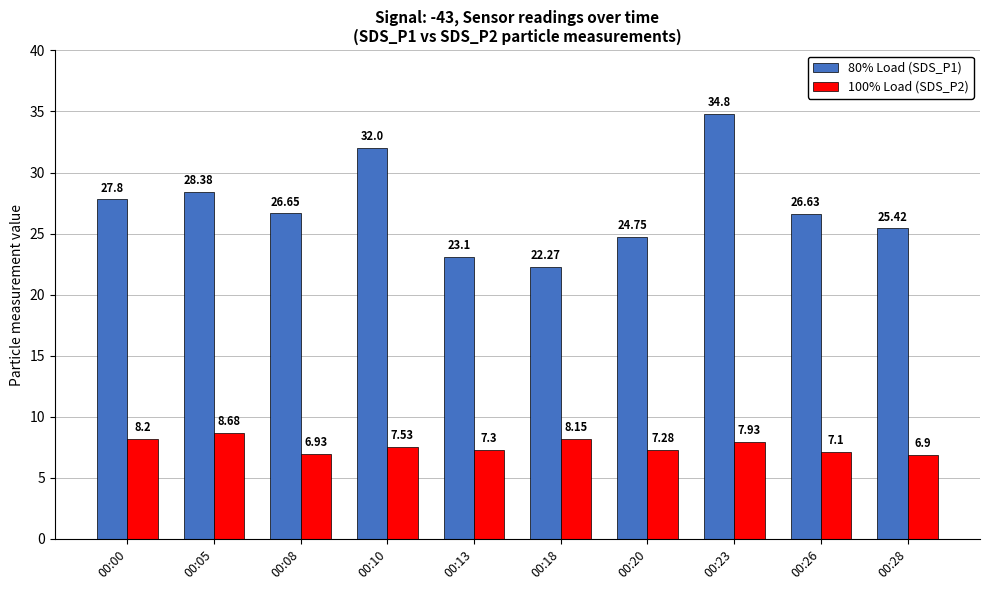

Count the number of categories in the chart.

10